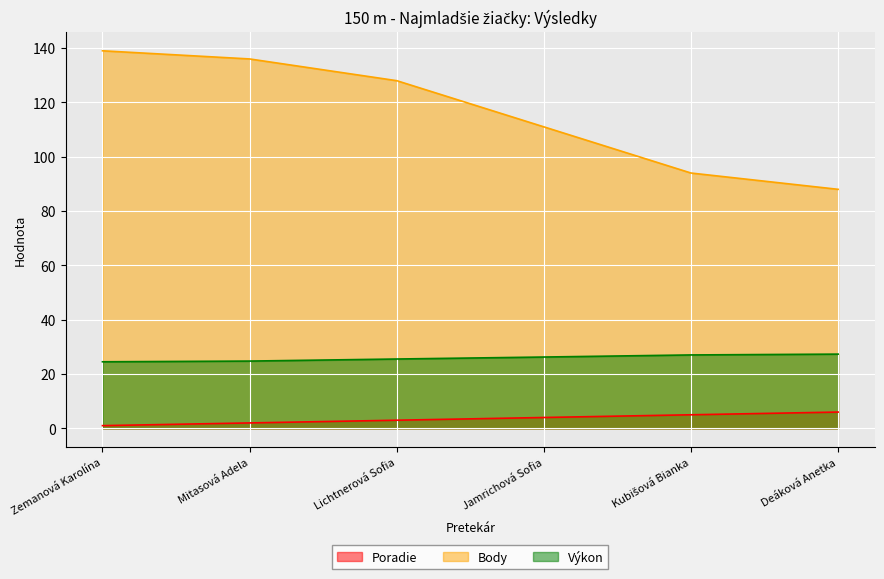

Is the value of Body at Mitasová Adela greater than the value of Výkon at Mitasová Adela?

Yes